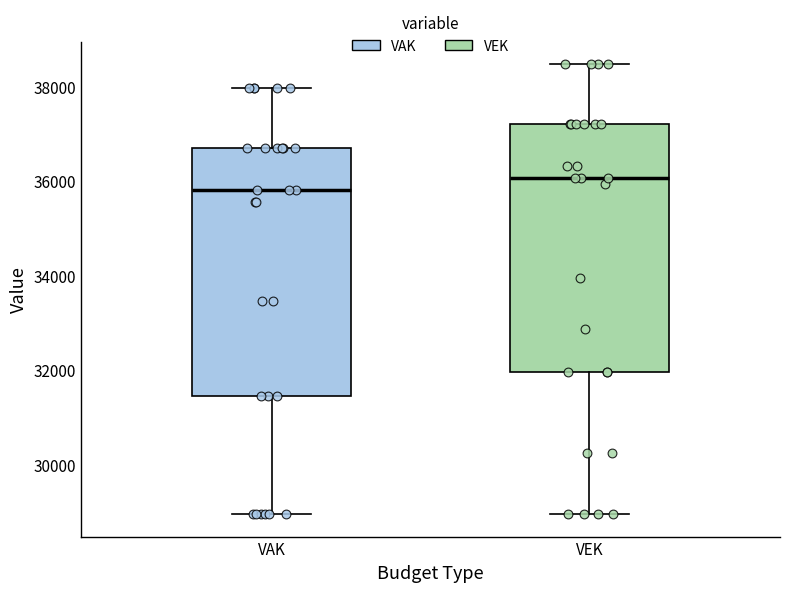

Reading left to right, read every box against the y-axis: the position of its median line, the range the box covers, and the ends of its whiskers. The values are not printed on the chart, so give them approximately, as read against the axis.

VAK: median 35800, box 31400 to 36800, whiskers 29000 to 38000
VEK: median 36000, box 32000 to 37200, whiskers 29000 to 38400